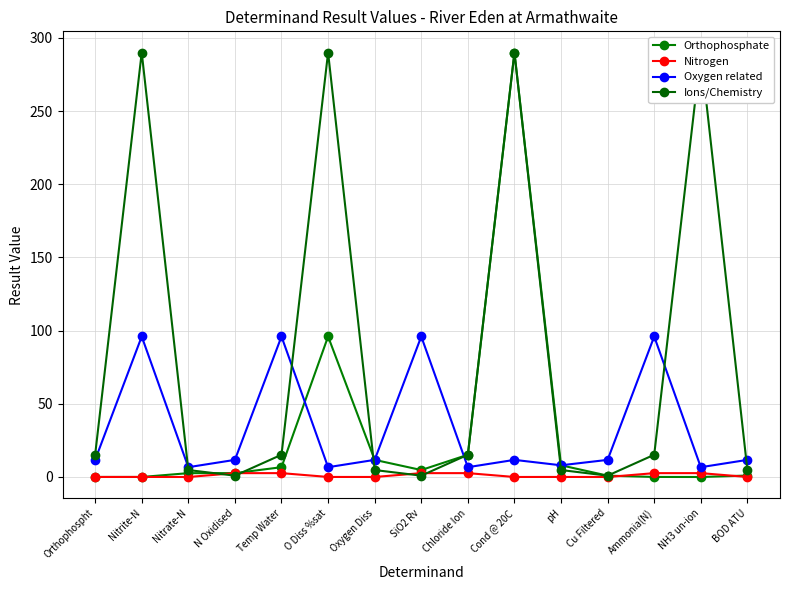

Is it true that Oxygen related equals 3.9 at Chloride Ion?

False